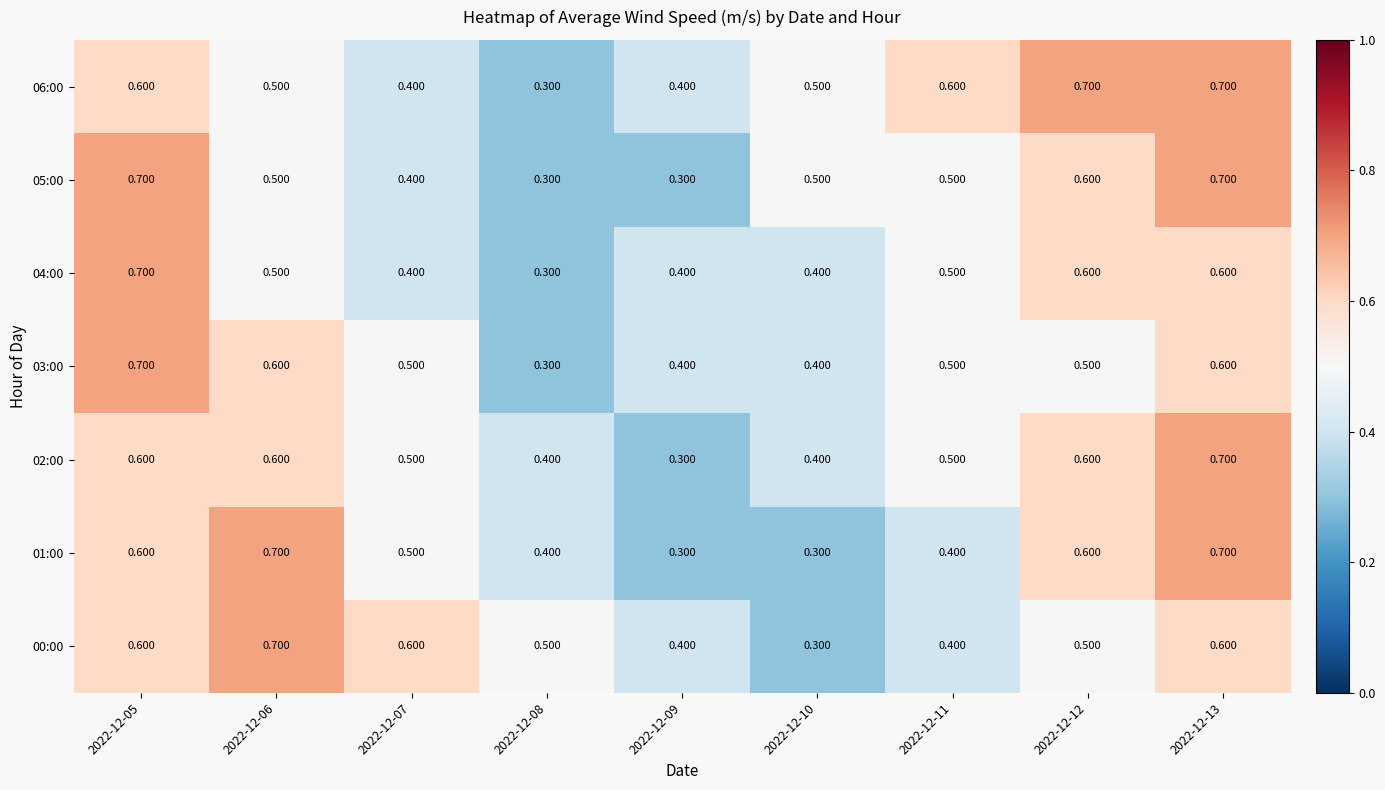

Is the value of 05:00 at 2022-12-05 greater than the value of 01:00 at 2022-12-07?

Yes